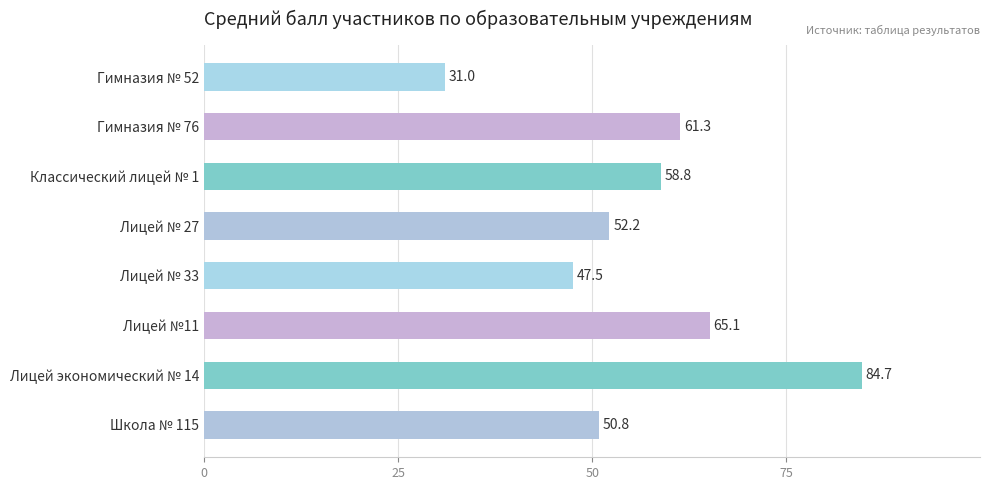

What is the value of the 5th bar from the top?

47.5